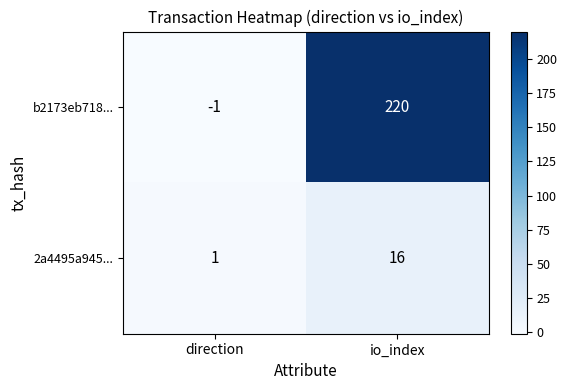

Which series has the largest range (max minus min)?

b2173eb718...